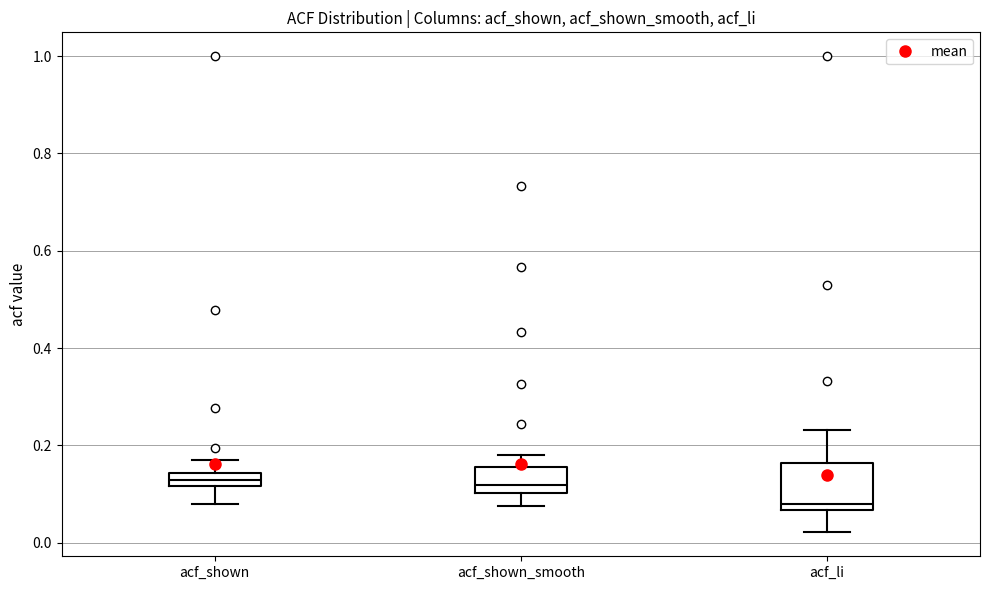

Which box is the tallest, from its lower edge to its upper edge?

acf_li